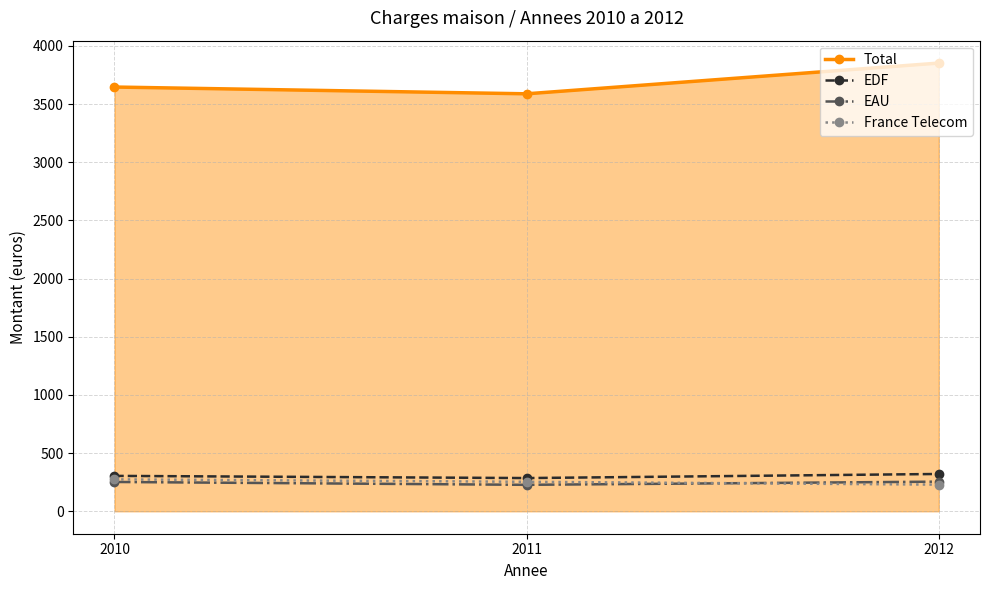

What is the difference between the maximum and minimum values in the EDF series?

35.1